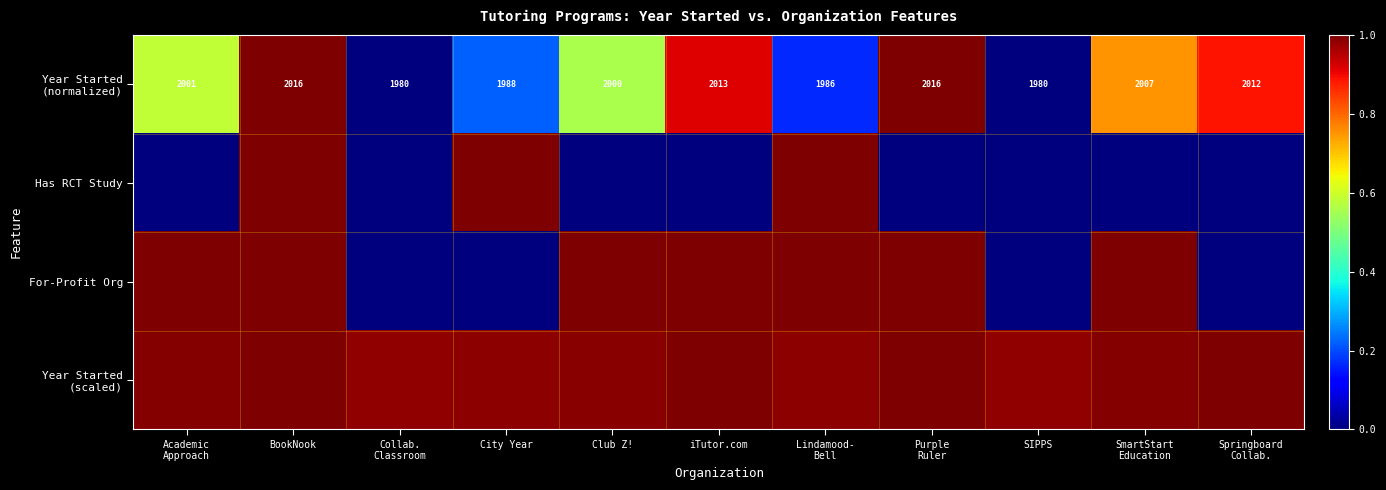

Which series changed the most between Academic Approach and Purple Ruler?

Year Started (normalized)